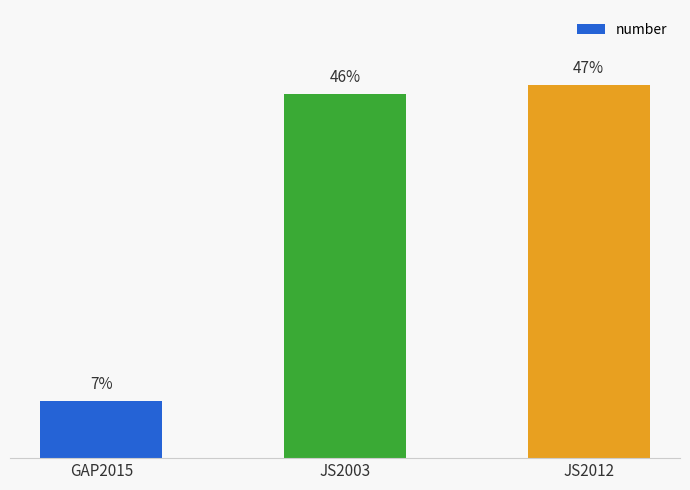

Are the bars horizontal?

No